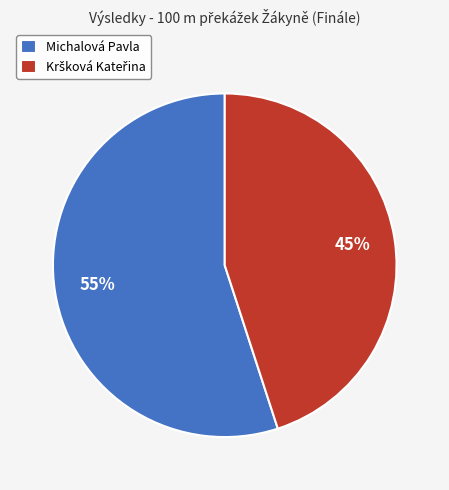

Which category has the biggest portion of the pie?

Michalová Pavla